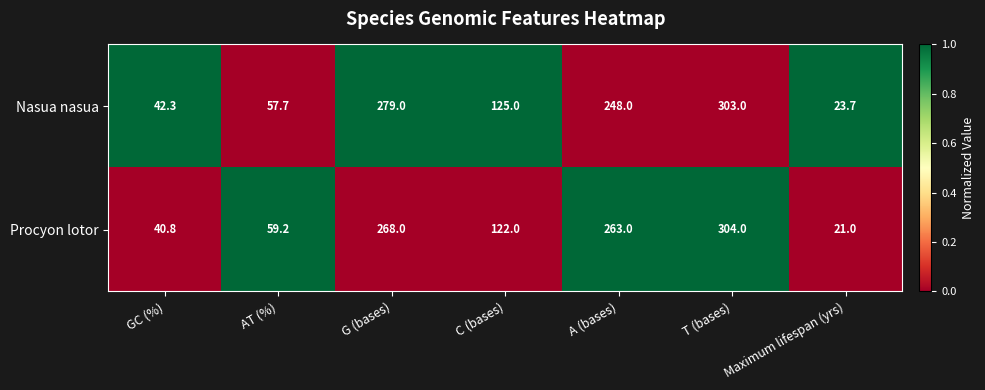

At which category does the chart reach its minimum across all series?

Maximum lifespan (yrs)